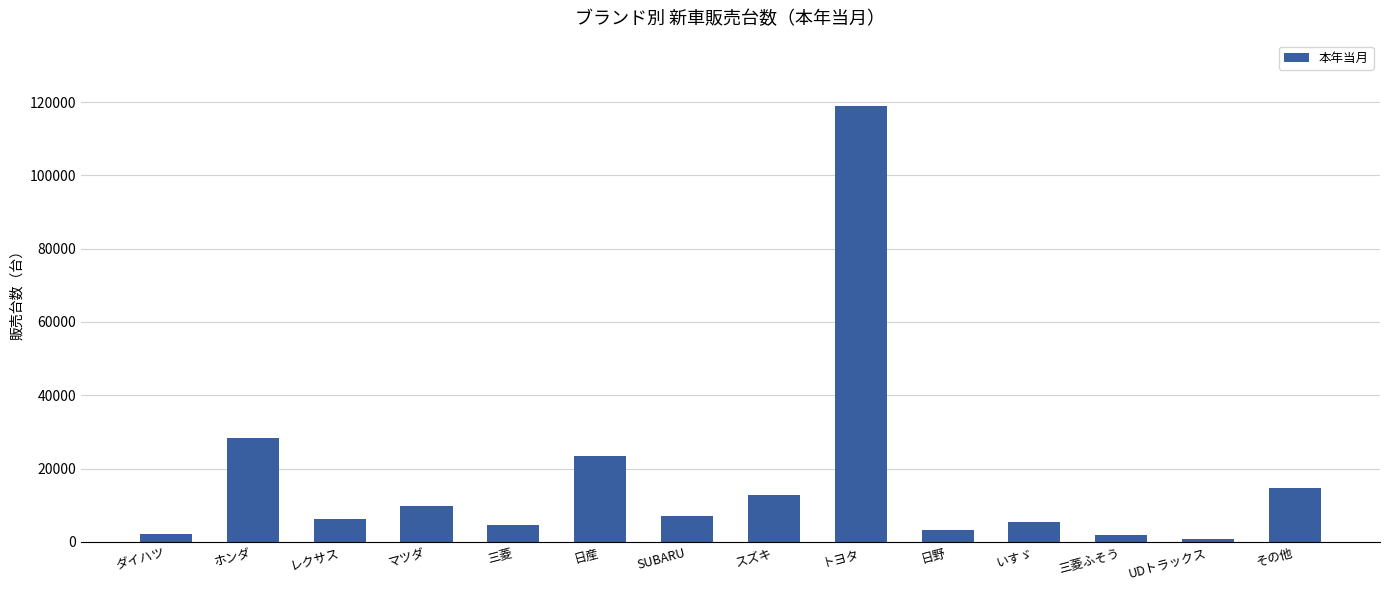

What is the sum of all values?

238906